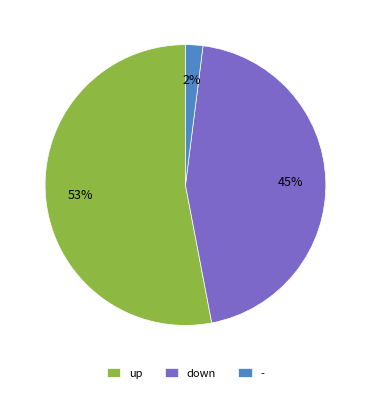

Is it true that up is 61% of the pie?

False